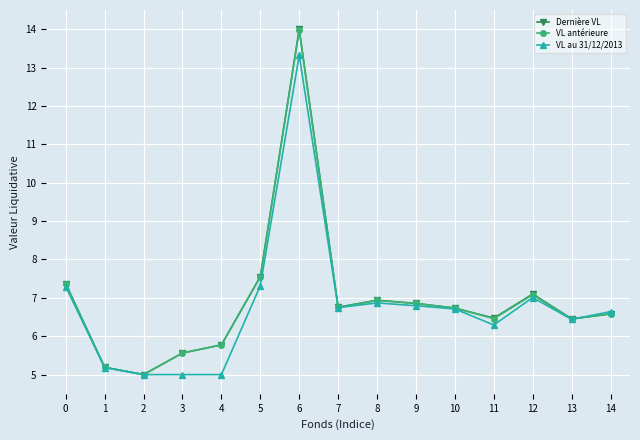

What is the approximate value of VL au 31/12/2013 at 6?

13.3